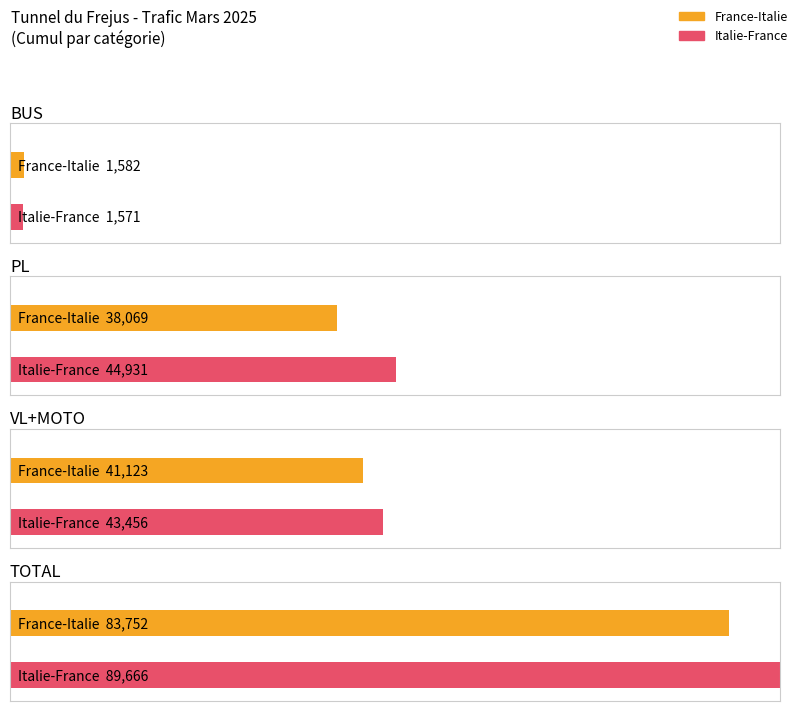

Does the chart contain any negative values?

No